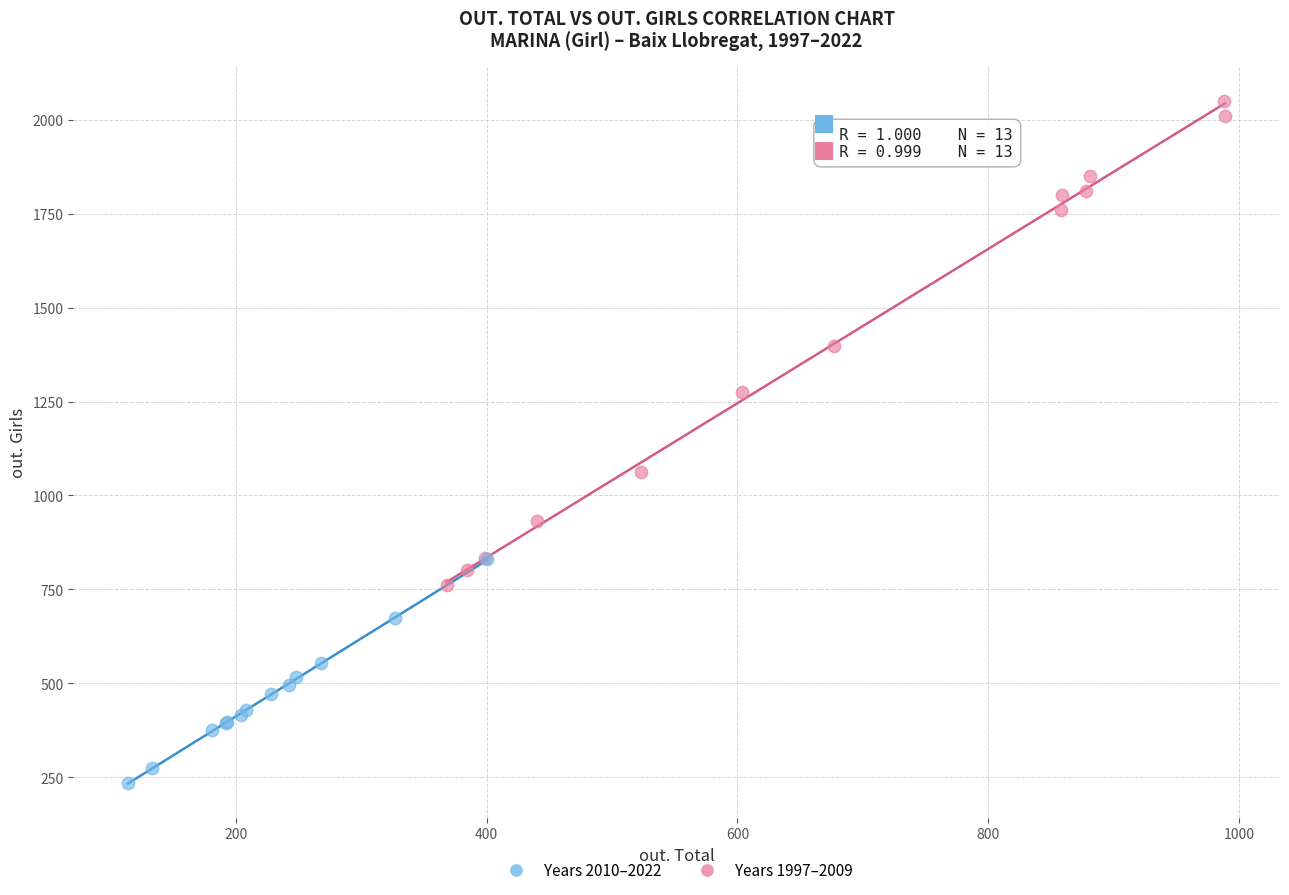

Which series has the widest spread of Y values?

Years 1997–2009